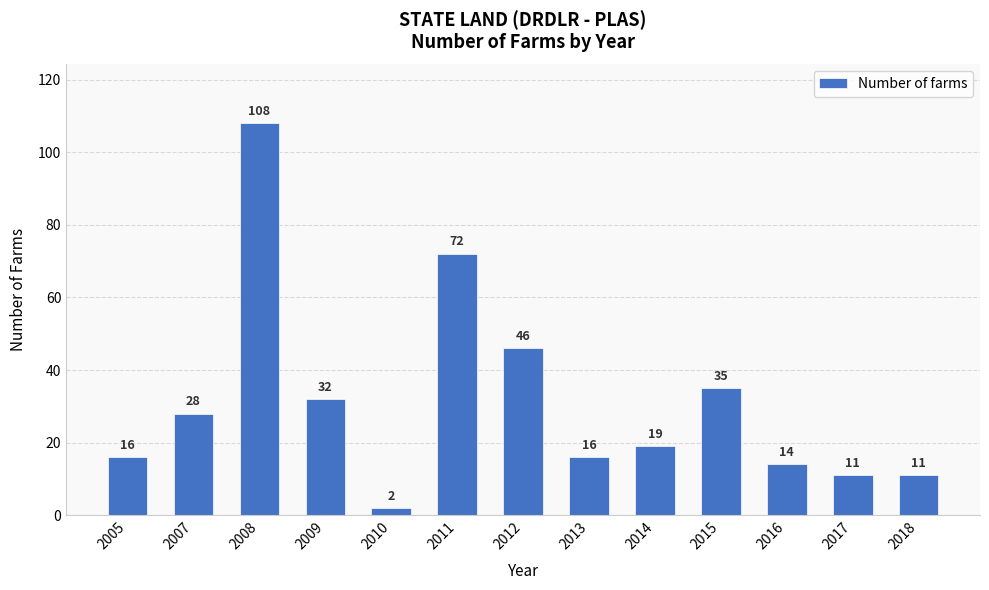

What is the difference between the maximum and minimum values?

106